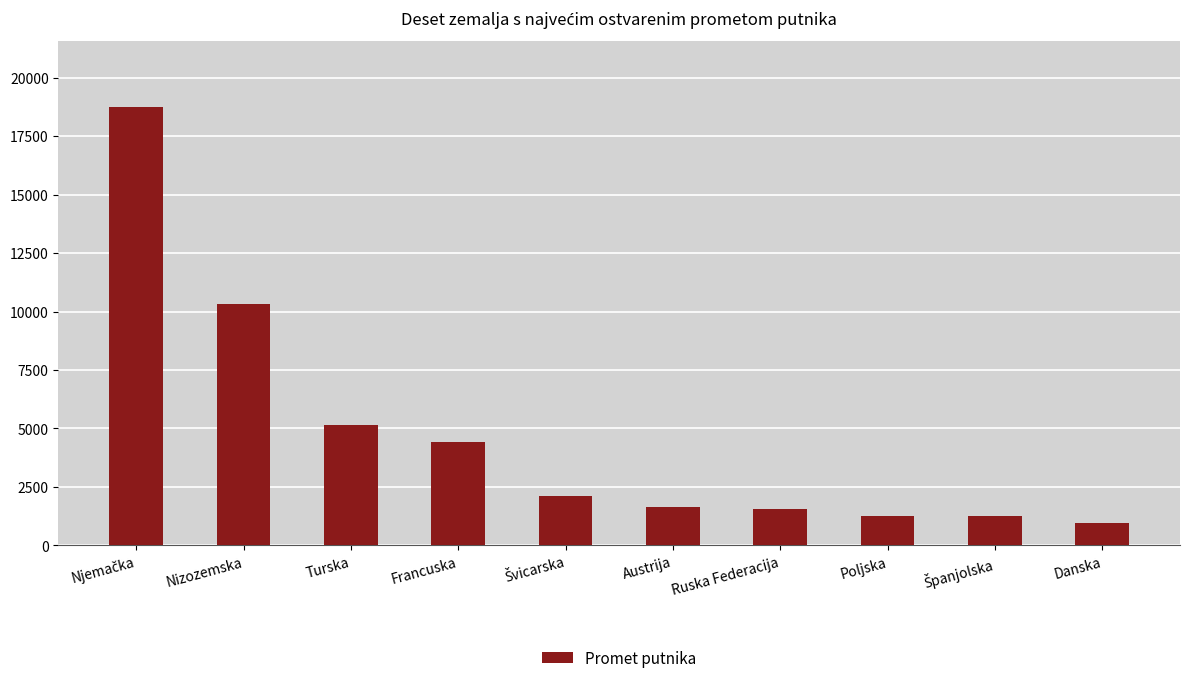

What is the difference between the second highest and second lowest values?

9085